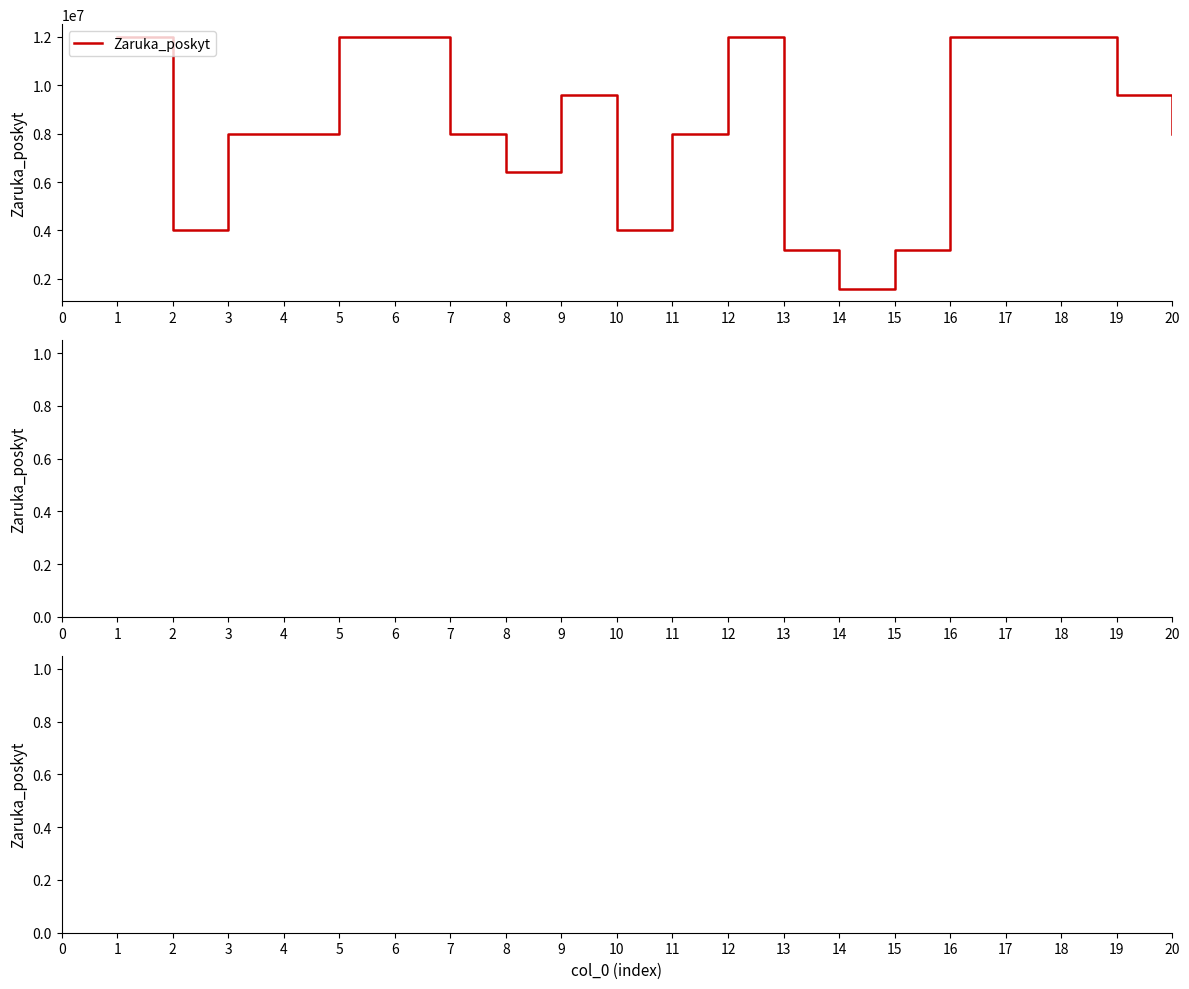

Count the values in the range 6400000 to 12000000.

15